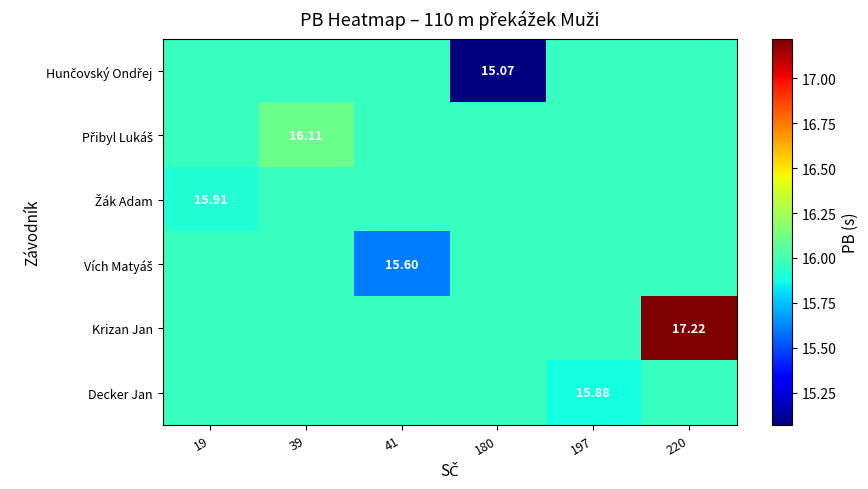

What is the difference between the Přibyl Lukáš values at 39 and 19?

0.1